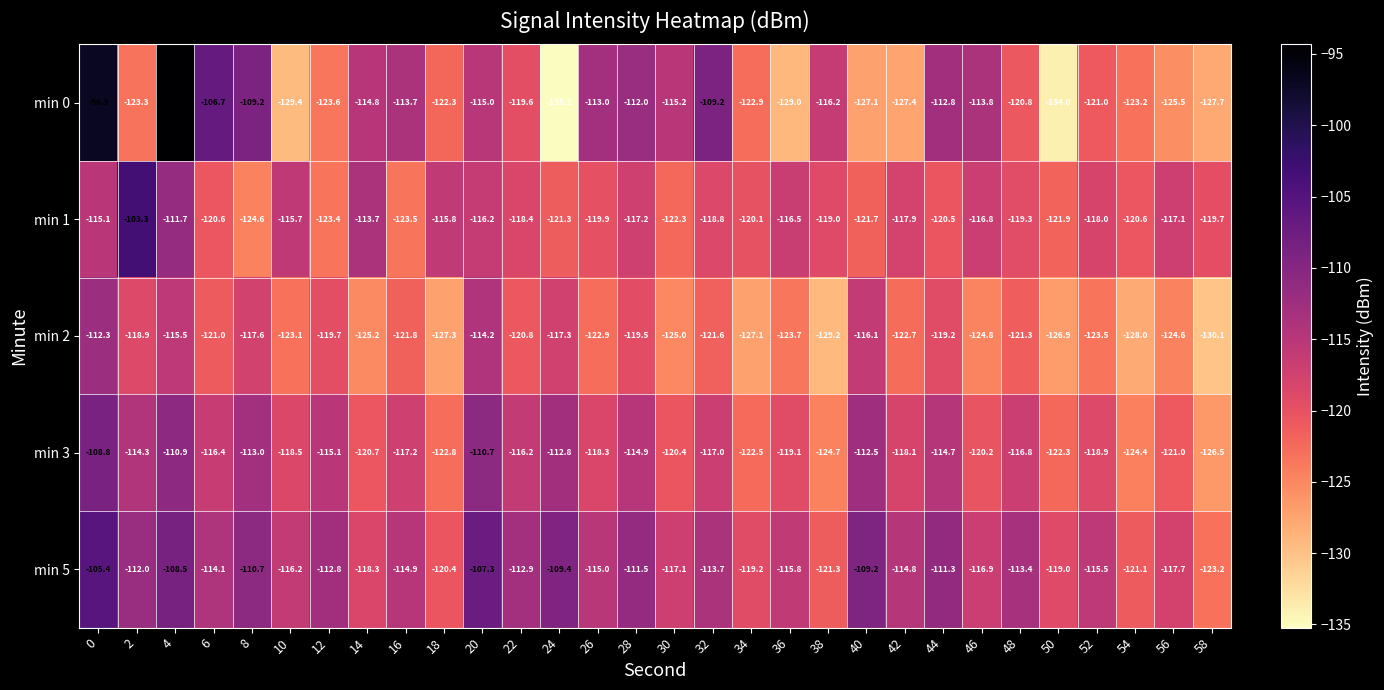

What is the difference between the maximum and minimum values in the min 1 series?

21.3